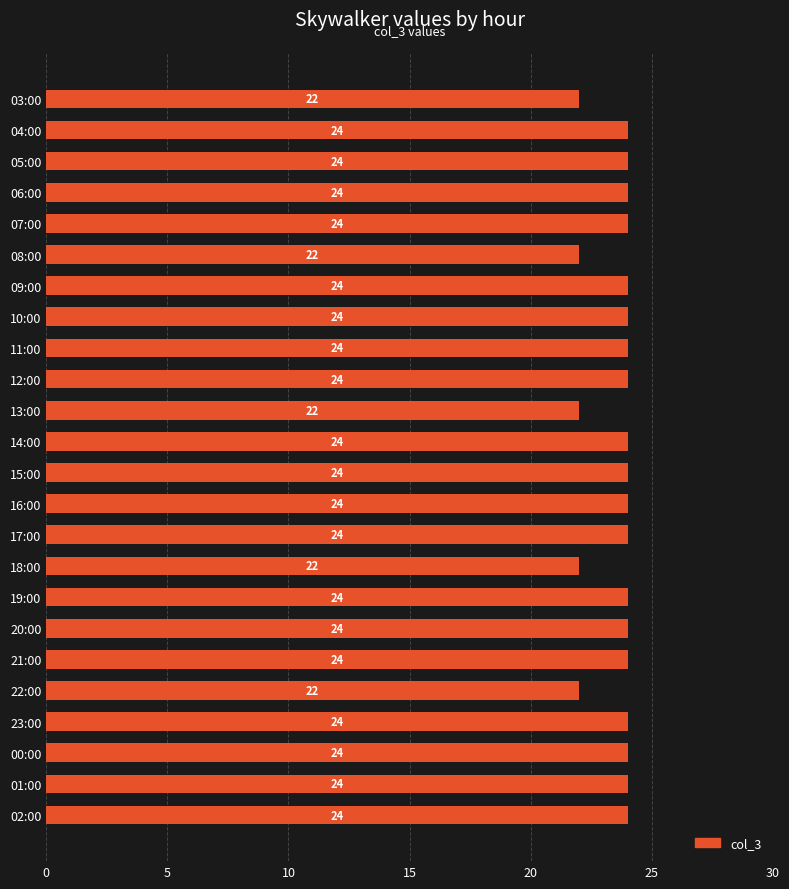

What is the value of the 4th bar from the top?

24